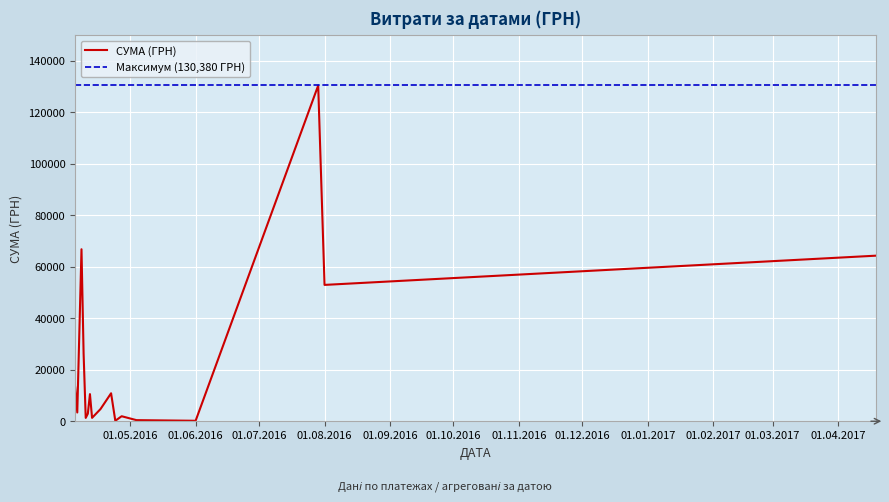

What is the sum of the values at 27.04.2016 and 11.04.2016?

1550.7